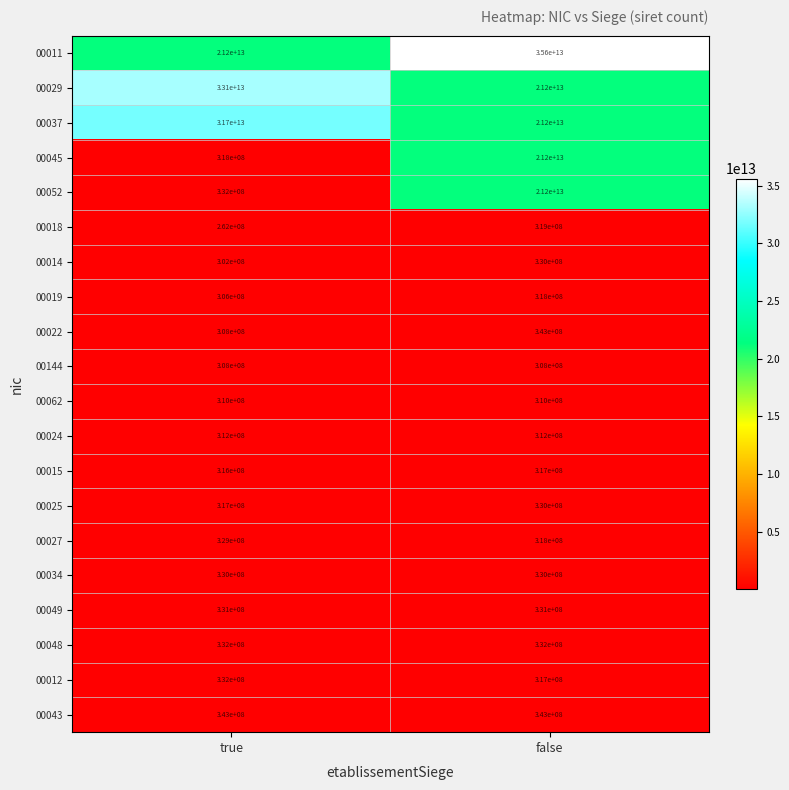

Which category has the highest value across all series?

false